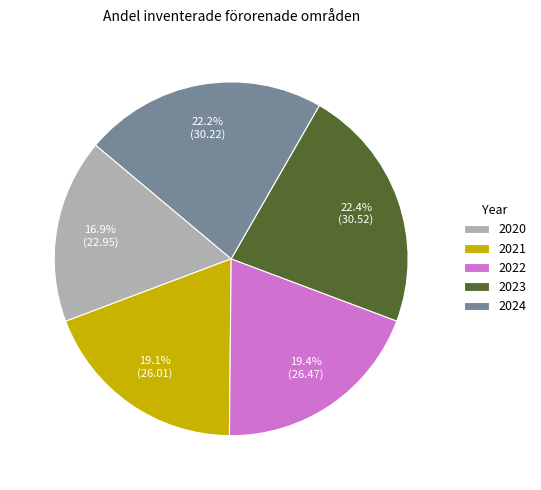

Which category has the smallest portion of the pie?

2020